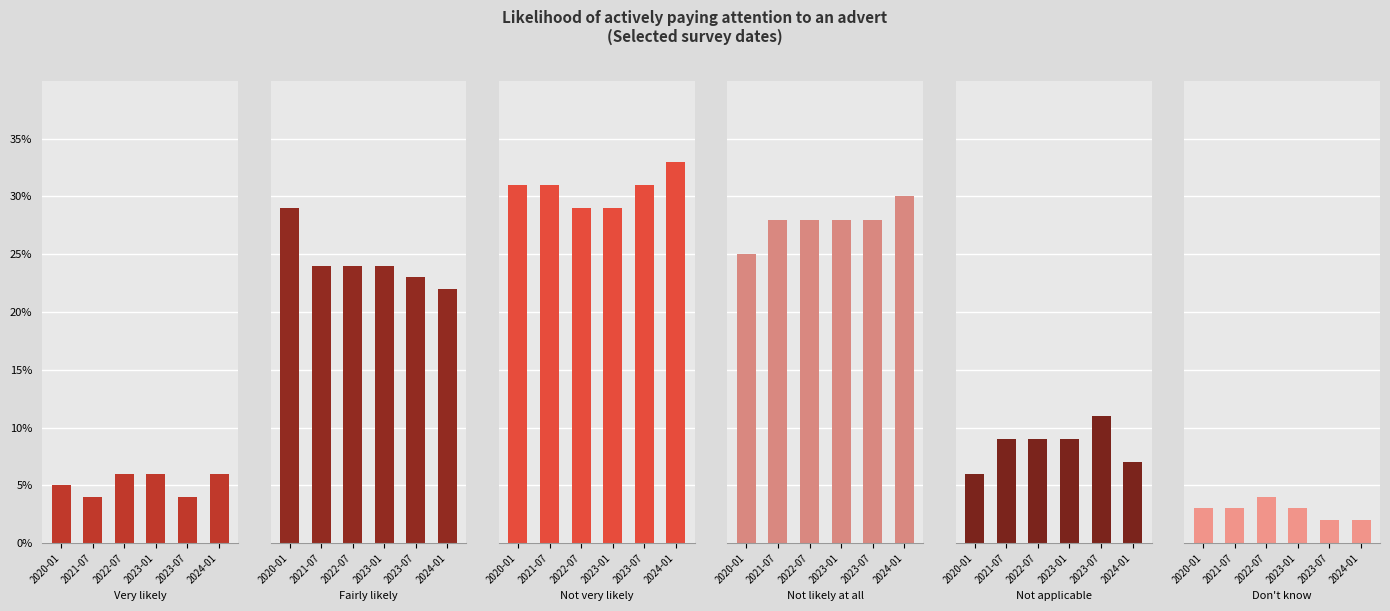

How many categories are shown in the chart?

6